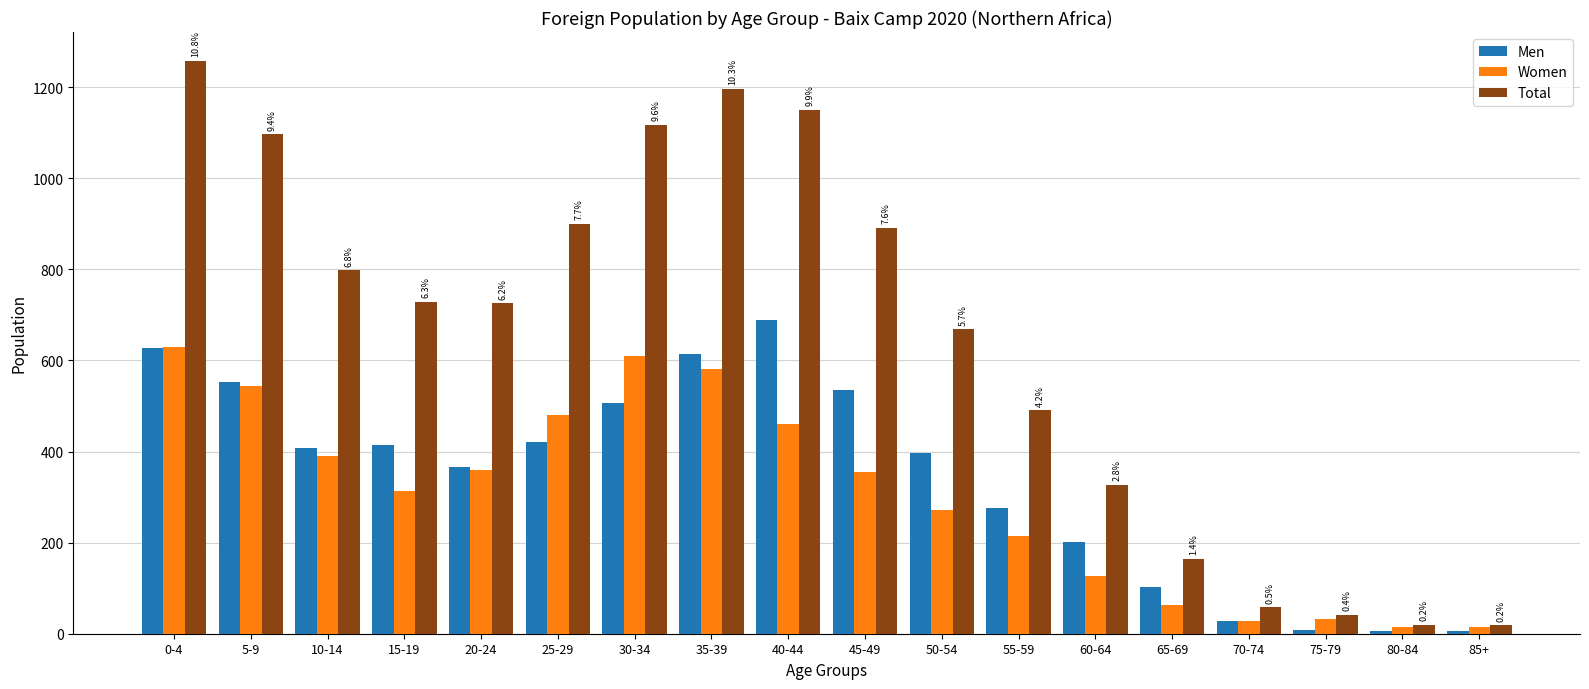

Which series has the largest range (max minus min)?

Total